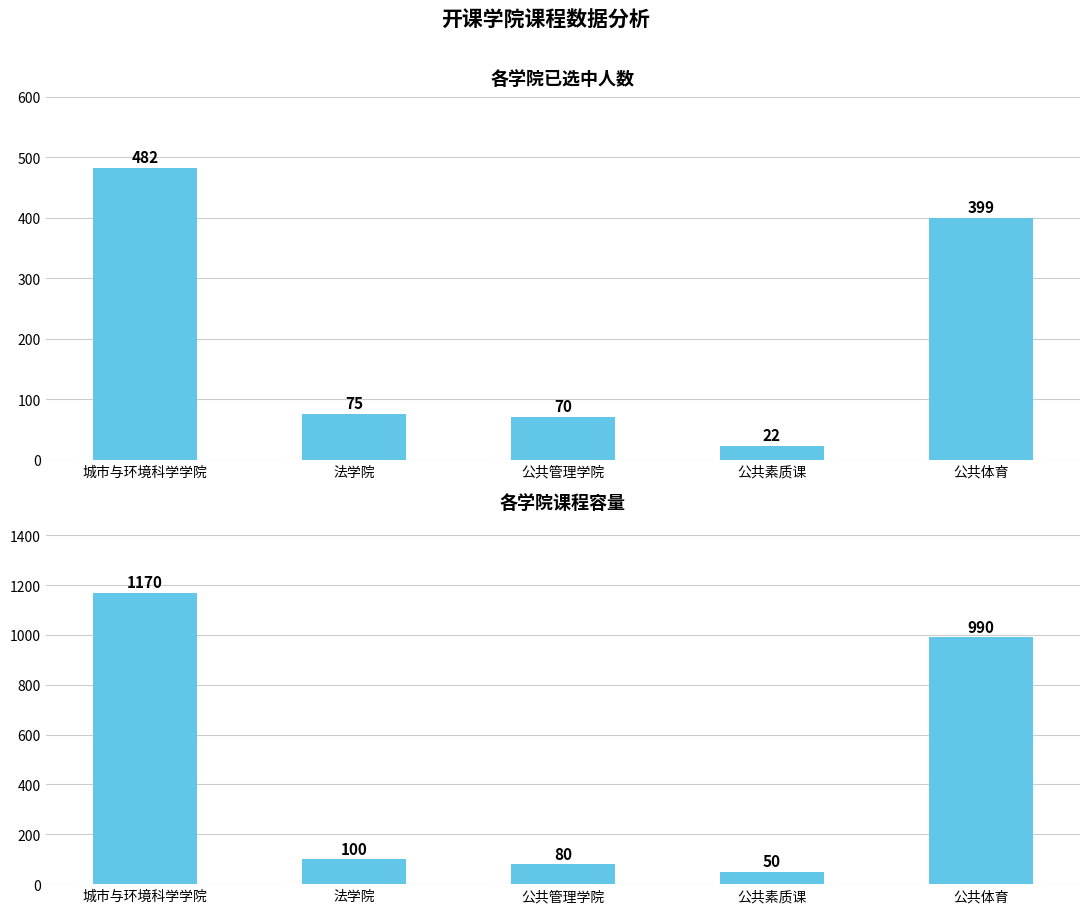

Which series has the largest range (max minus min)?

容量